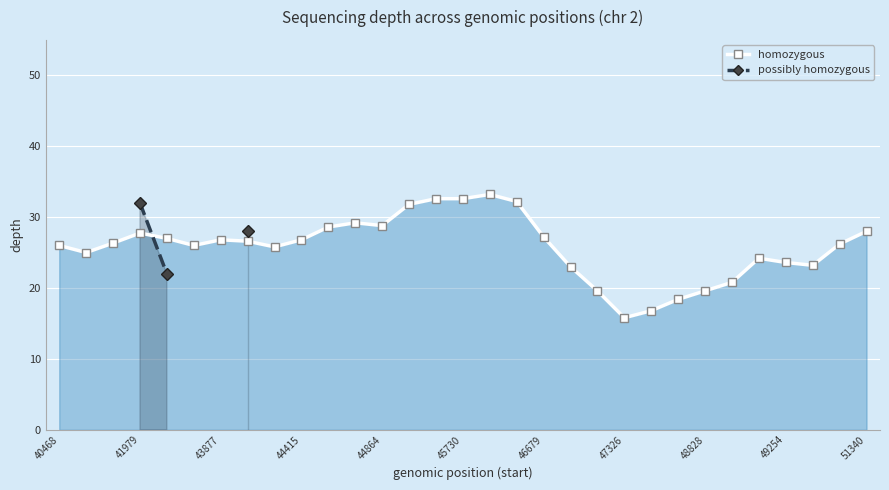

Does the chart display data point markers on the line(s)?

Yes